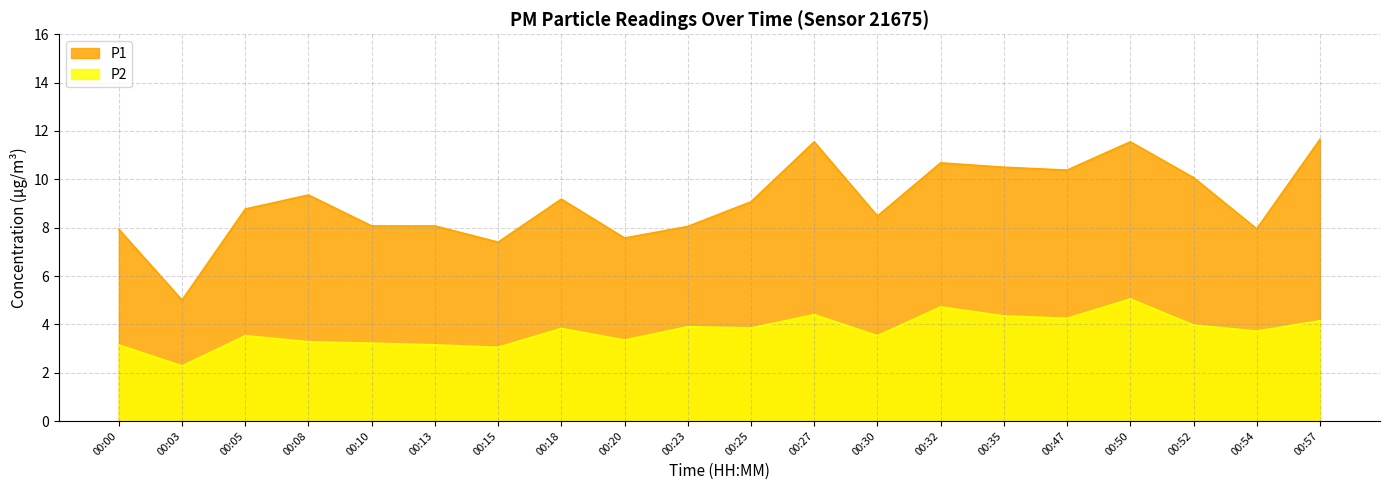

Where is the first local minimum for P2?

00:03